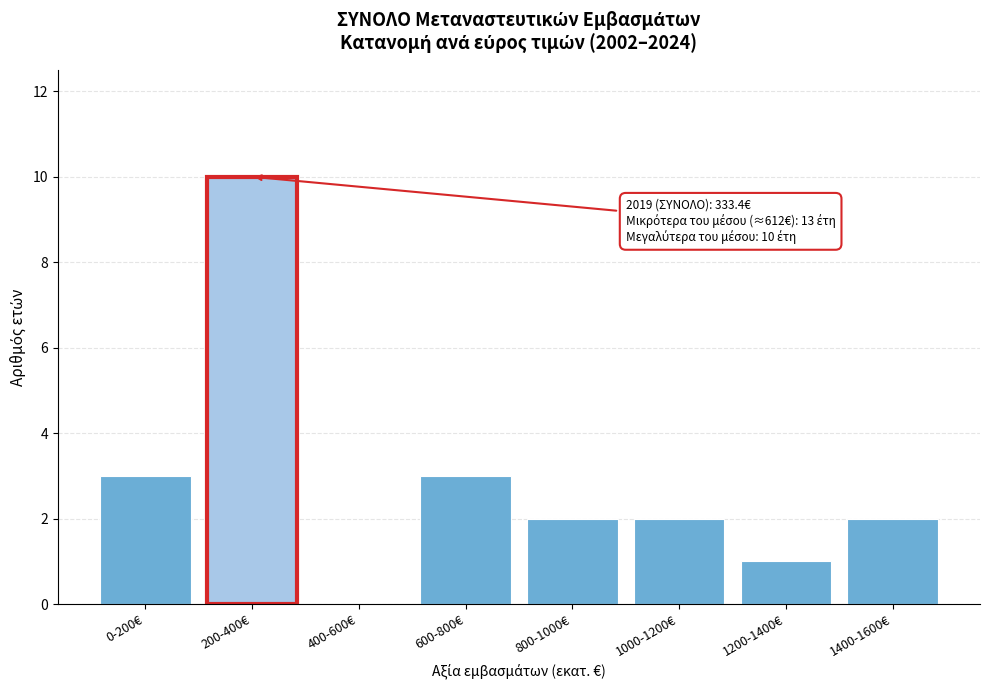

Reading left to right, what are all the values shown in this chart?

0-200€=3	200-400€=10	400-600€=0	600-800€=3	800-1000€=2	1000-1200€=2	1200-1400€=1	1400-1600€=2